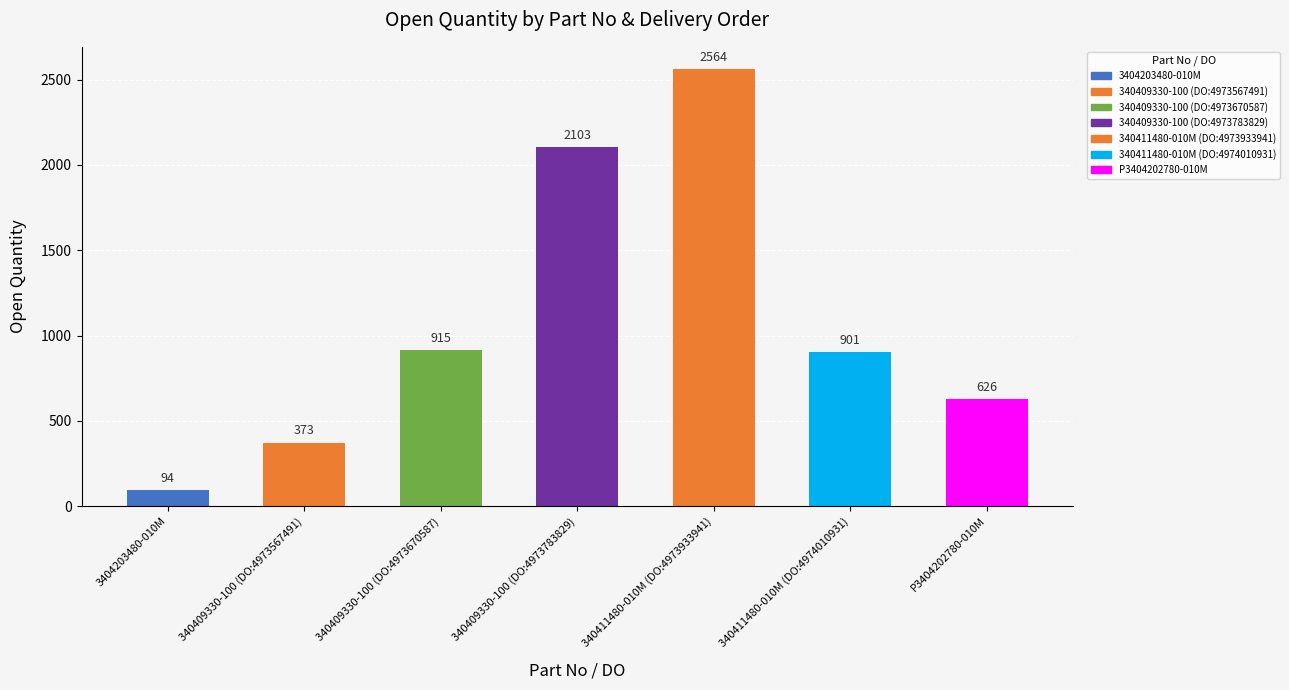

Approximately how many times larger is the value at 340411480-010M (DO:4974010931) compared to 3404203480-010M?

9.6